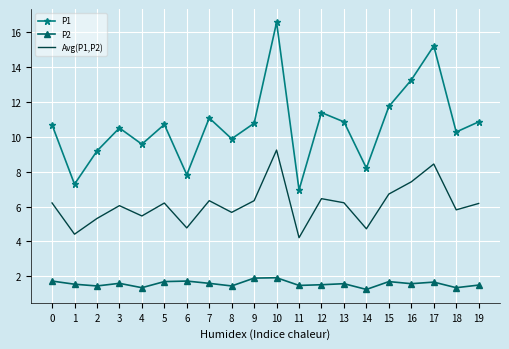

What is the sum of the P2 values at 4 and 2?

2.8